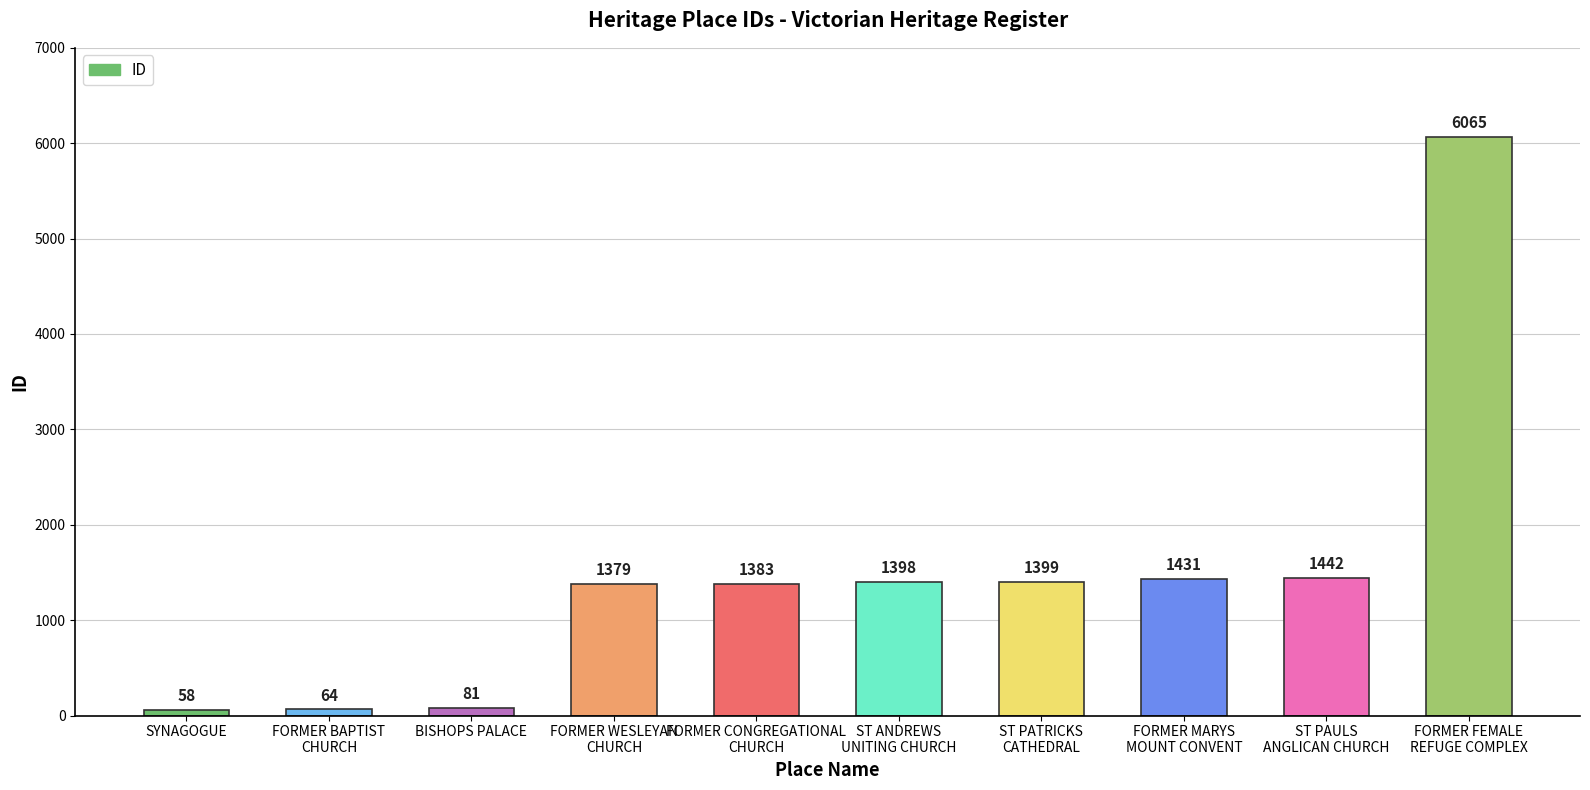

Are the bars horizontal?

No